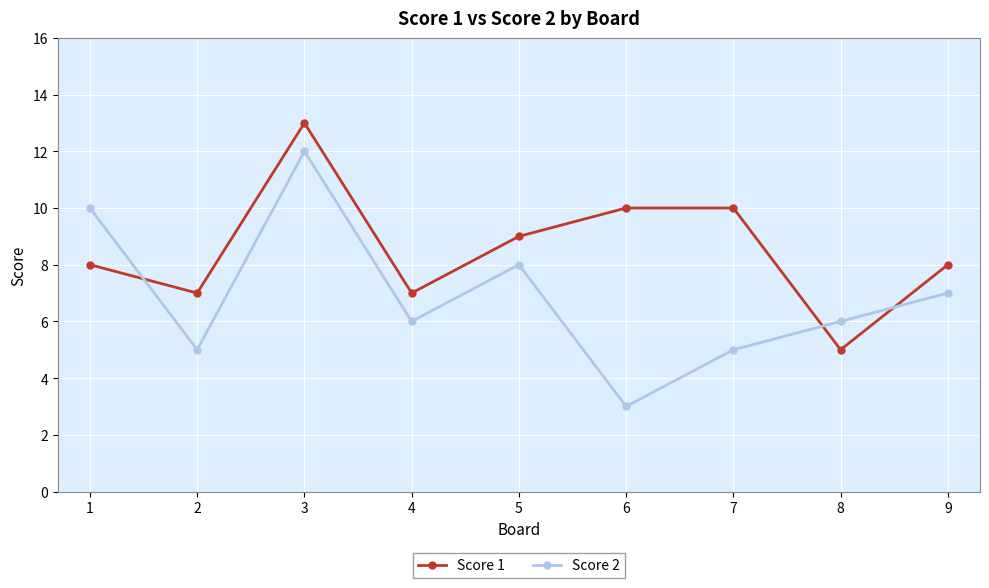

Between which two adjacent categories do Score 1 and Score 2 first intersect?

1 and 2